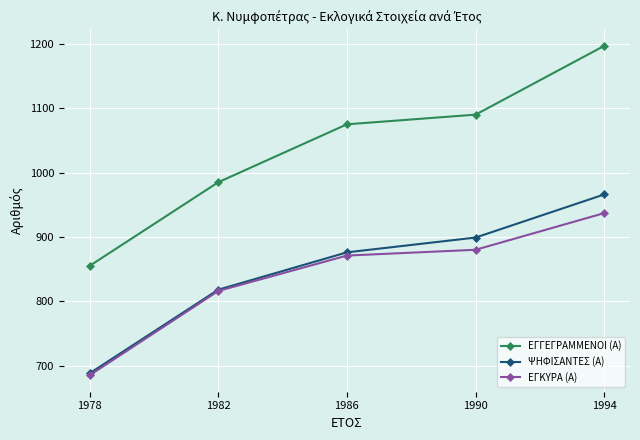

What is the difference between the ΕΓΓΕΓΡΑΜΜΕΝΟΙ (Α) values at 1994 and 1990?

107